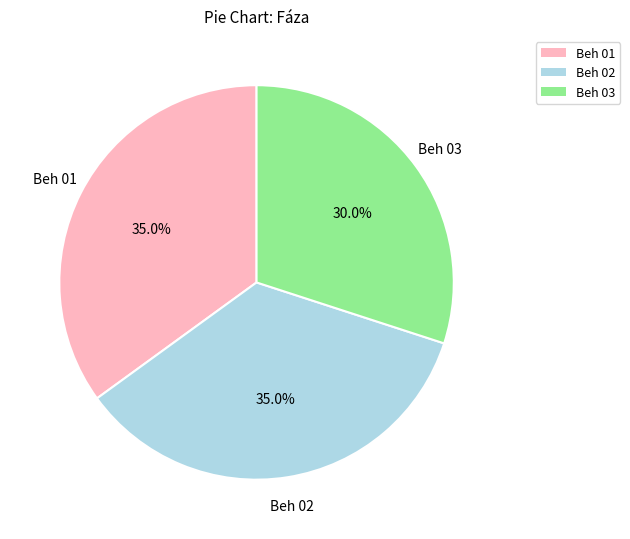

Count the number of slices in the pie.

3